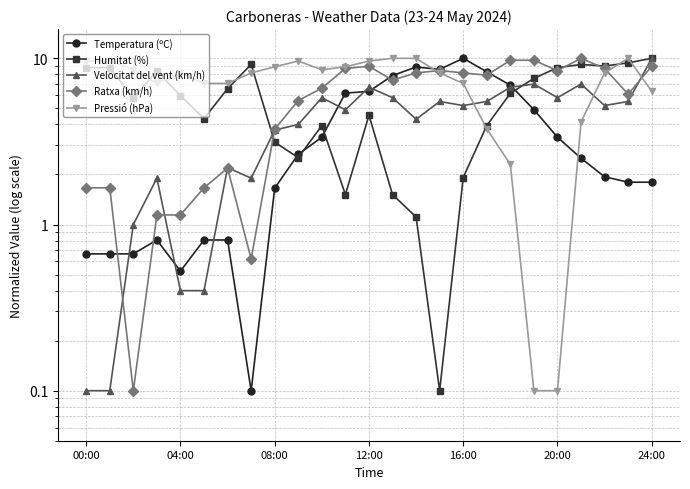

What is the highest value of the Humitat (%) series?

10.0